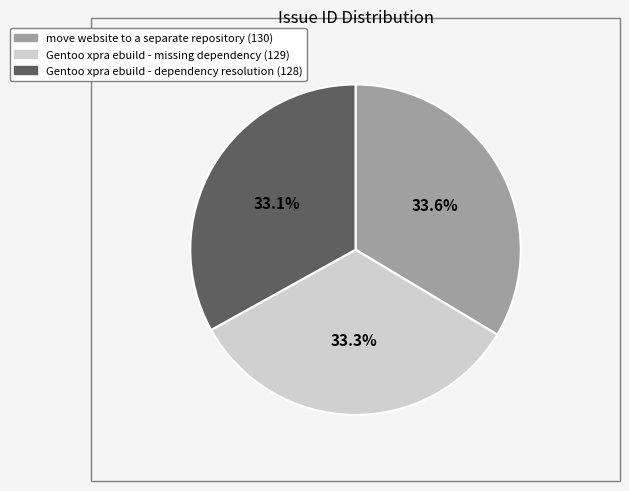

Does Gentoo xpra ebuild - missing dependency account for over 50% of the chart?

No